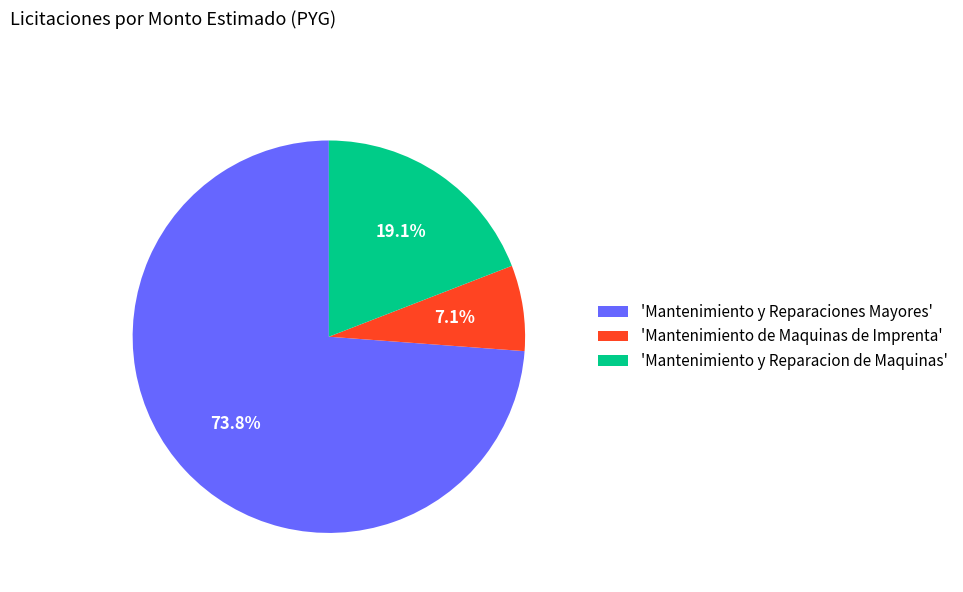

Count the number of slices in the pie.

3